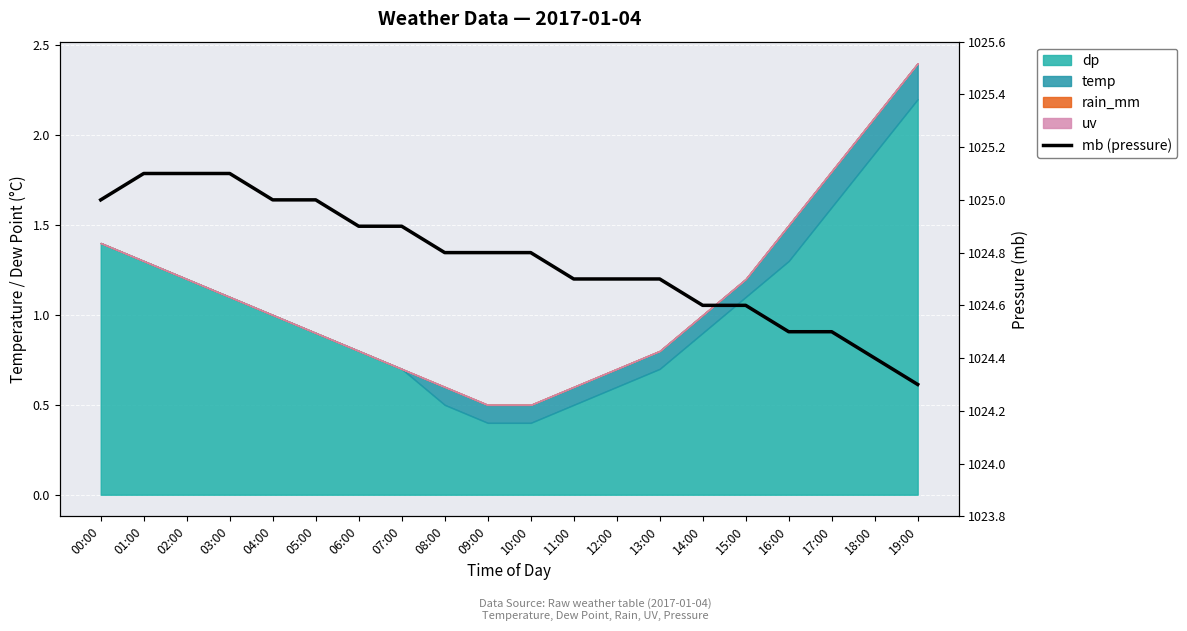

True or false: the data shows 344.6 at 06:00.

False